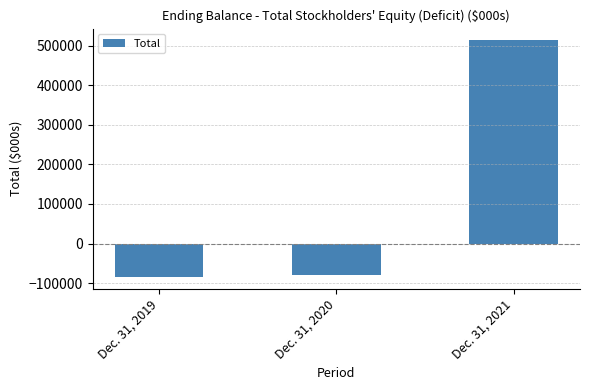

What is the difference between the maximum and minimum values?

597032